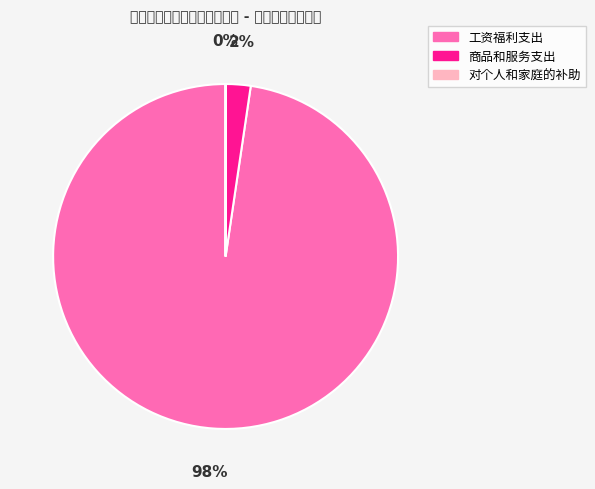

True or false: 对个人和家庭的补助 accounts for 9% of the total.

False